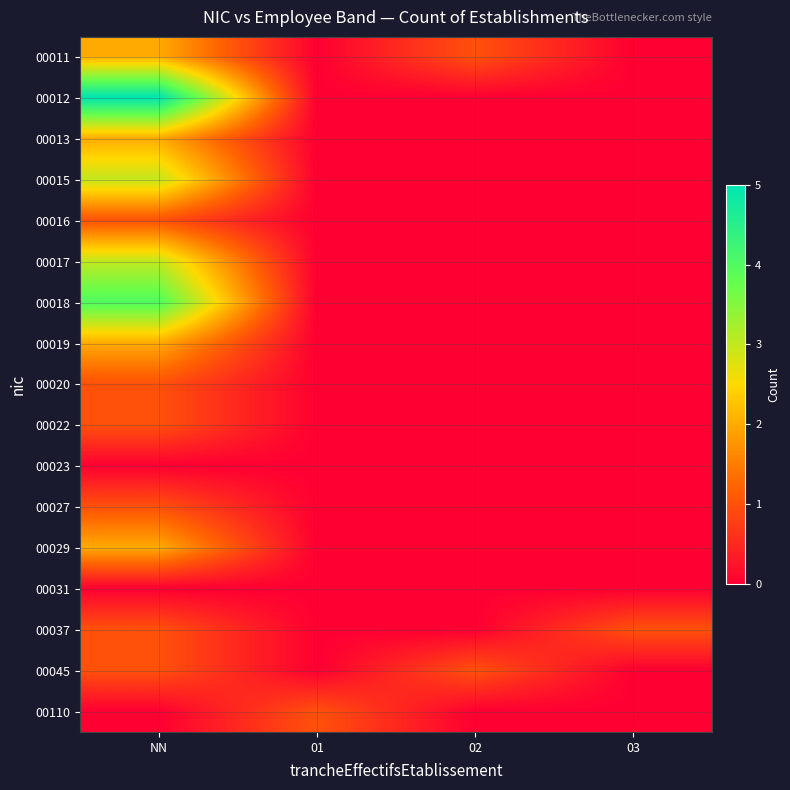

Between 03 and 01, which is larger?

03